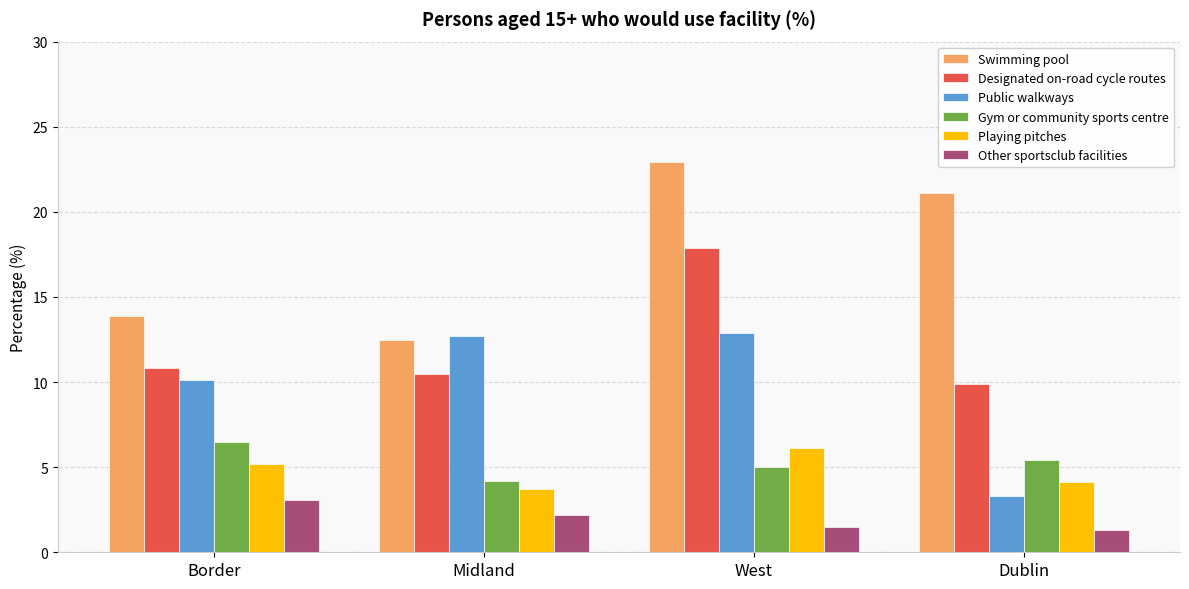

How many data points in Swimming pool are less than 21?

2